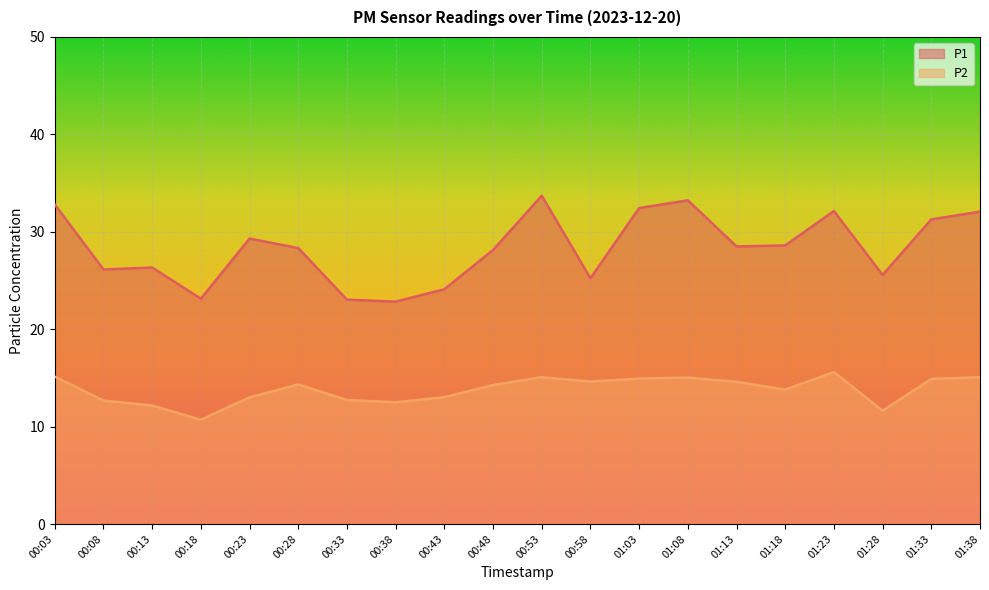

Between 01:23 and 01:28, which series saw the biggest shift?

P1